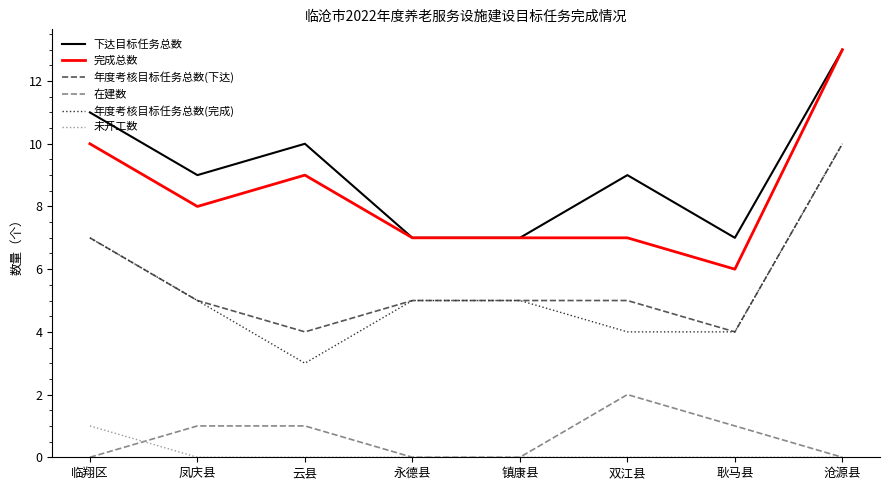

At which category is the sum across all series the highest?

沧源县